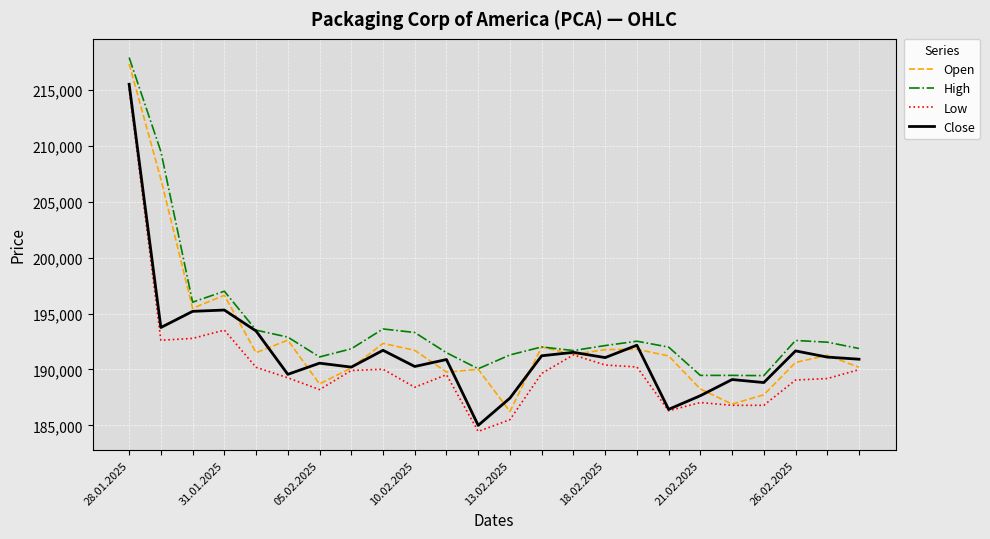

What is the maximum value for Open?

217354